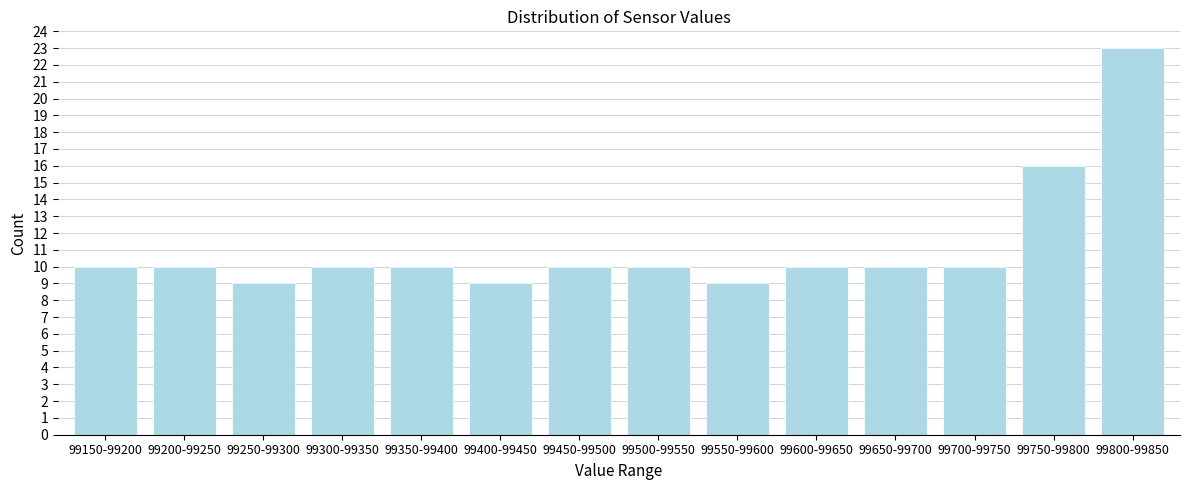

Reading left to right, list all the values displayed in this chart.

99150-99200=10	99200-99250=10	99250-99300=9	99300-99350=10	99350-99400=10	99400-99450=9	99450-99500=10	99500-99550=10	99550-99600=9	99600-99650=10	99650-99700=10	99700-99750=10	99750-99800=16	99800-99850=23